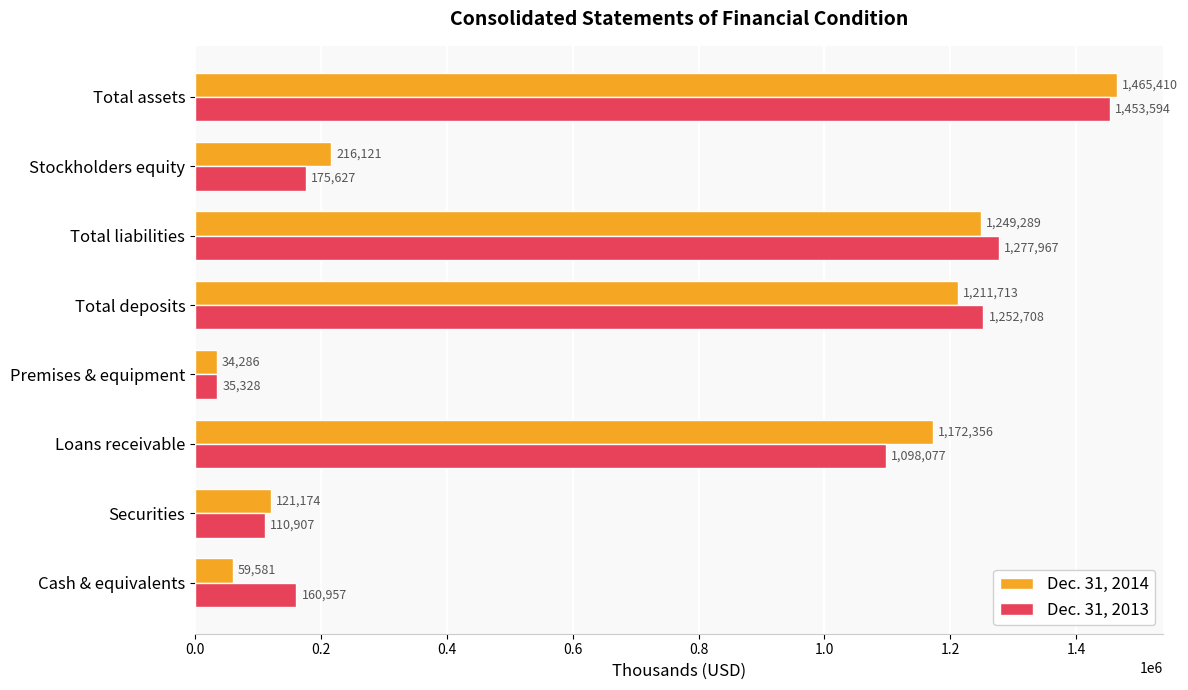

What are all the series names shown in the legend?

Dec. 31, 2014, Dec. 31, 2013